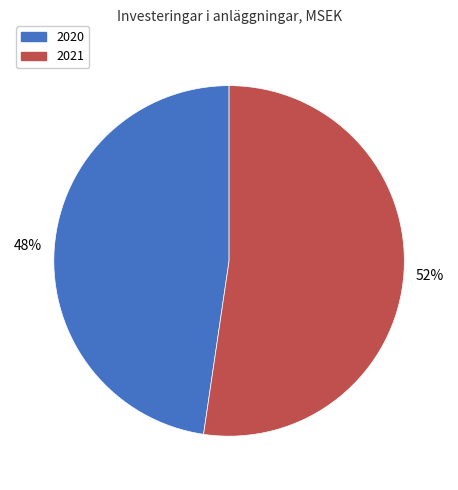

The 2020 slice represents 48% of the pie. True or false?

True